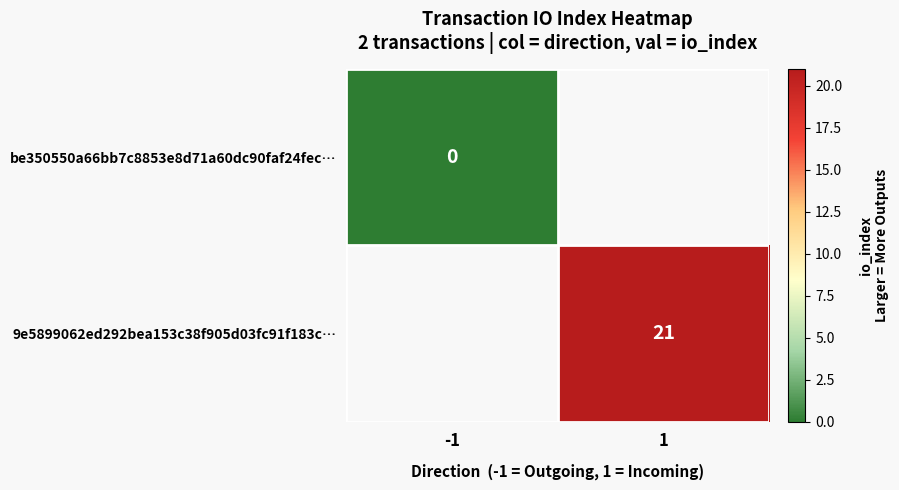

Between -1 and 1, which is larger?

1